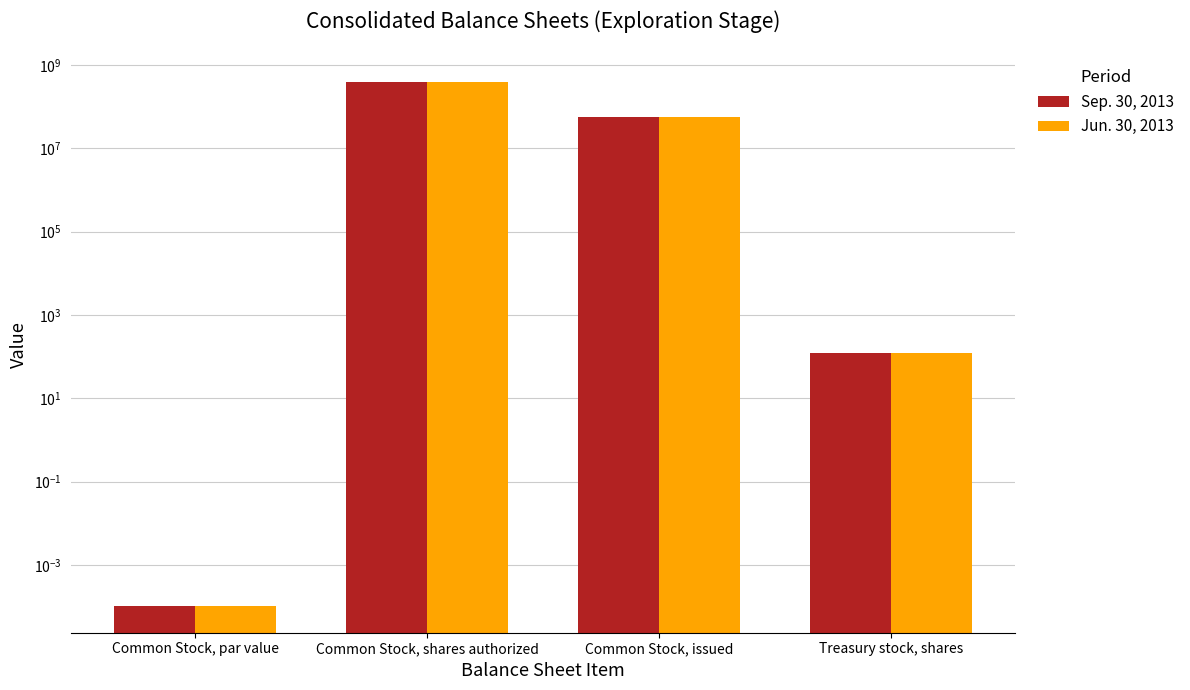

What is the difference between the Jun. 30, 2013 values at Common Stock, par value and Common Stock, issued?

56807408.0